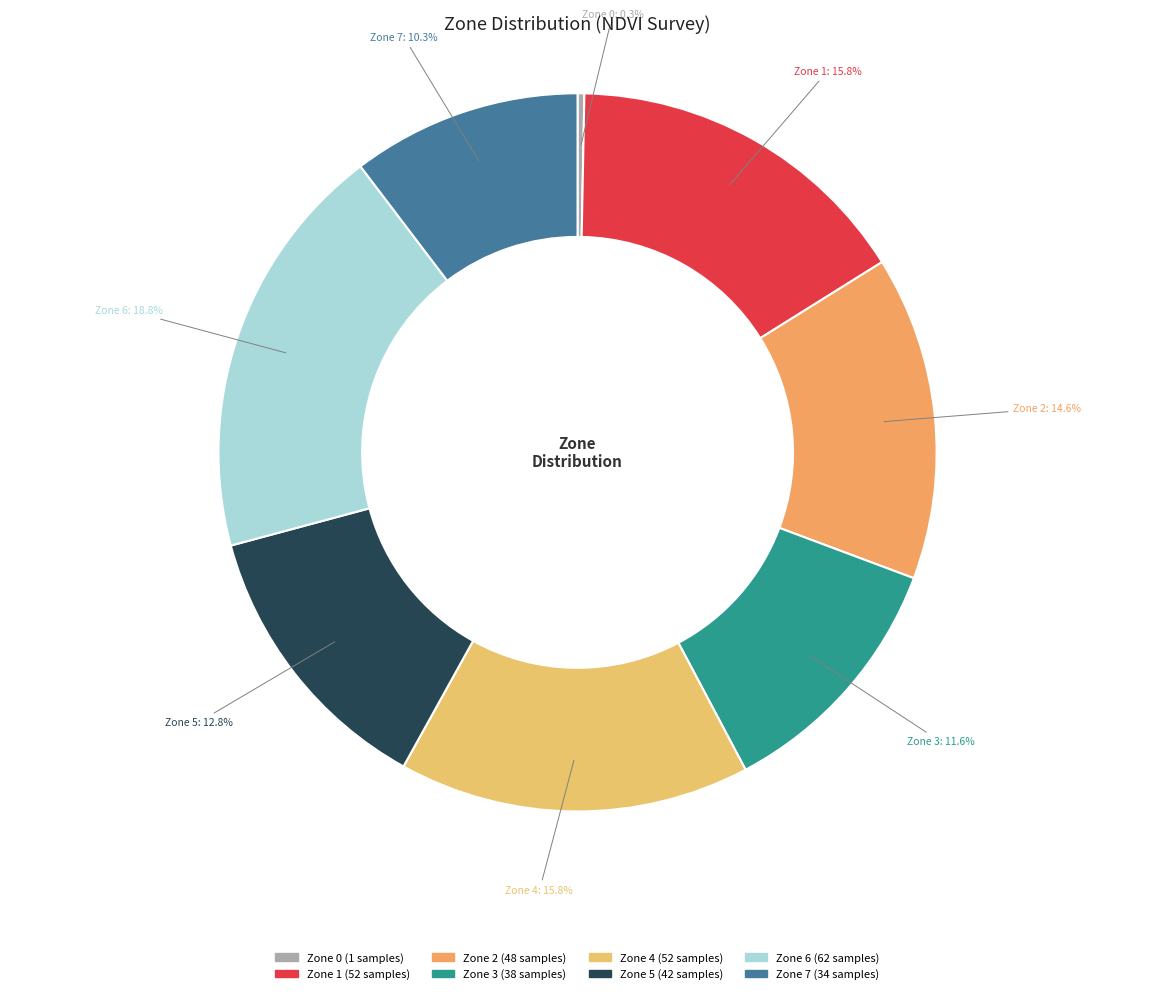

Count the number of slices in the pie.

8